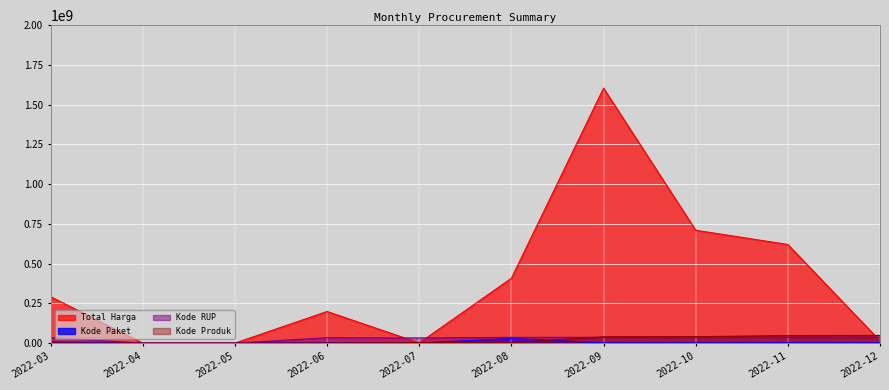

What is the value of the Kode Paket point at the 9th from the left?

2174549